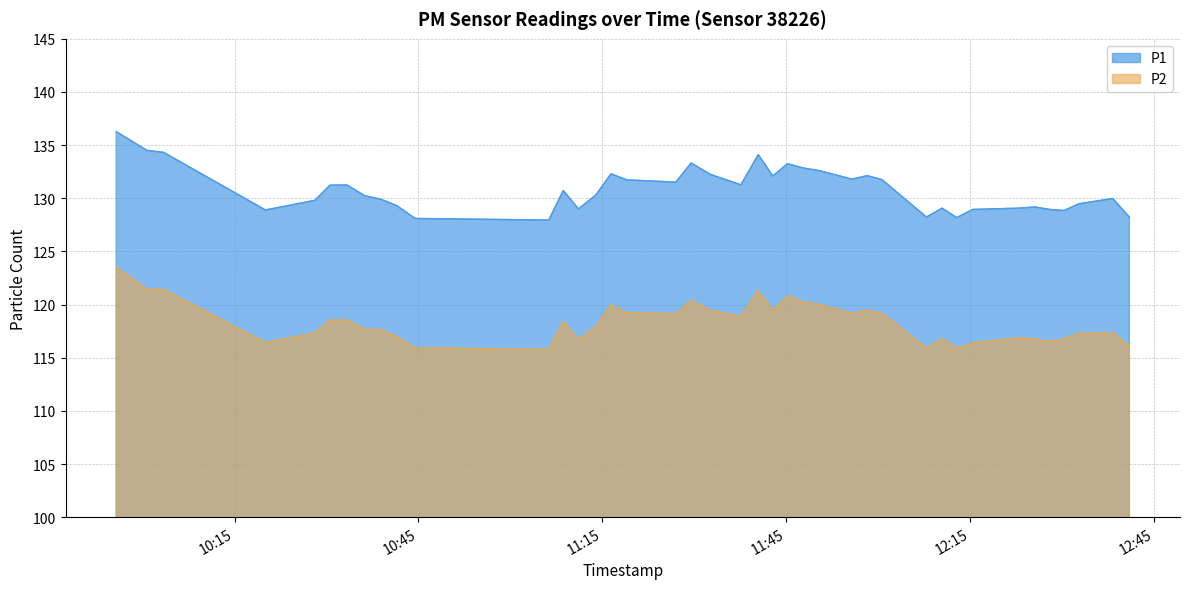

Which series has the widest spread of values?

P1